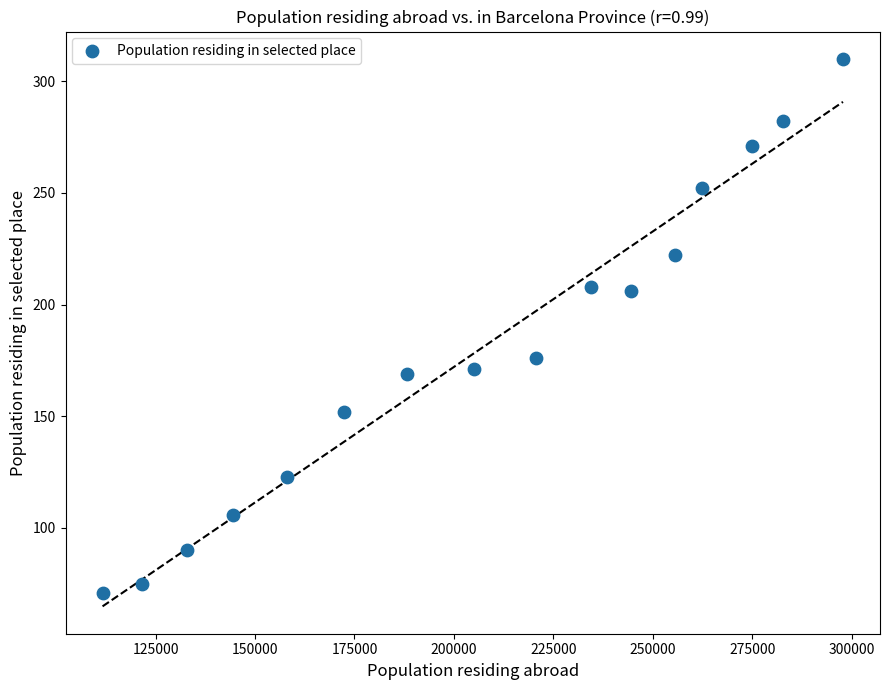

What is the range of X values (max minus min)?

186195